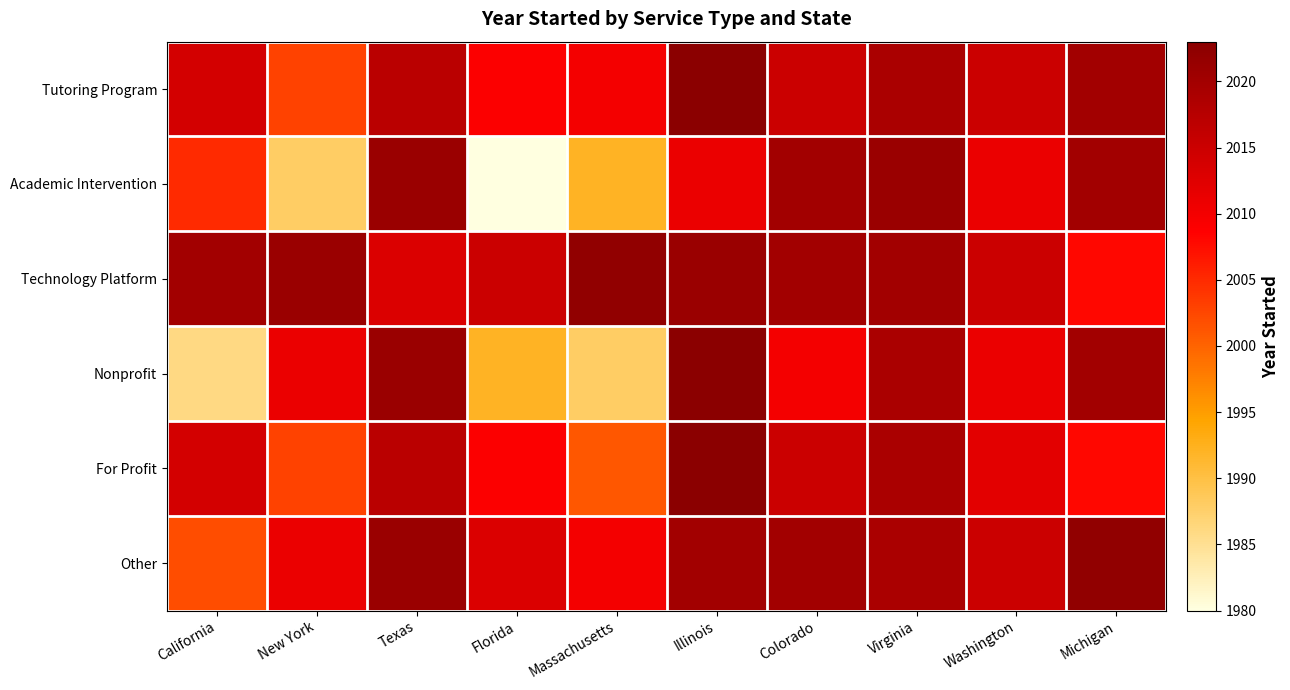

Rank the series at Massachusetts from highest to lowest value.

Technology Platform, Tutoring Program, Other, For Profit, Academic Intervention, Nonprofit